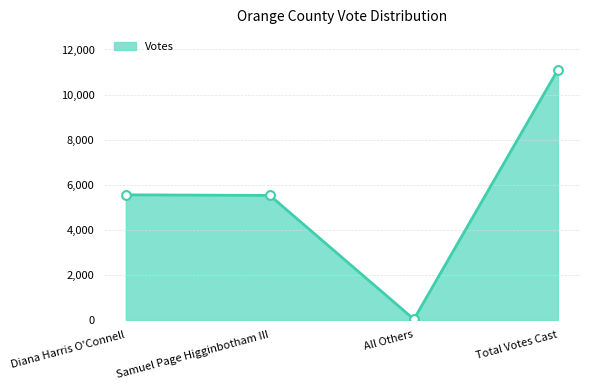

What is the ratio of the value at Total Votes Cast to the value at All Others?

370.2